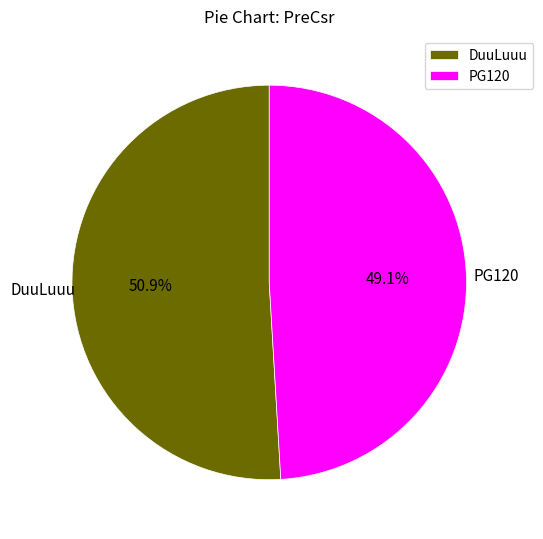

Which has a higher value, PG120 or DuuLuuu?

DuuLuuu